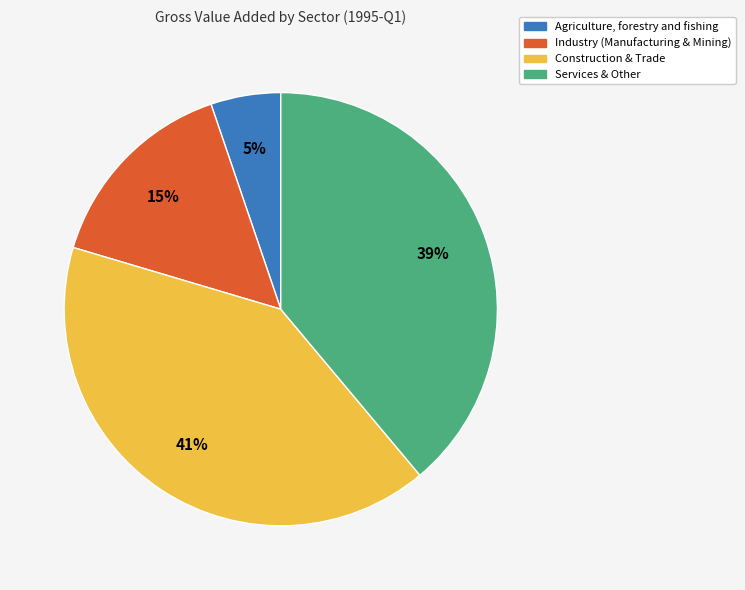

The Construction & Trade slice represents 41% of the pie. True or false?

True